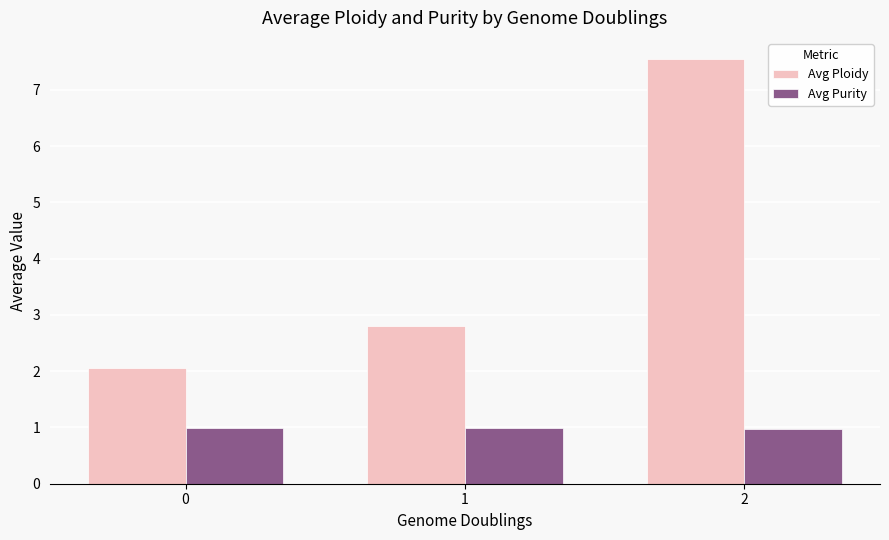

The value of Avg Purity at 1 is 1.0. True or false?

True